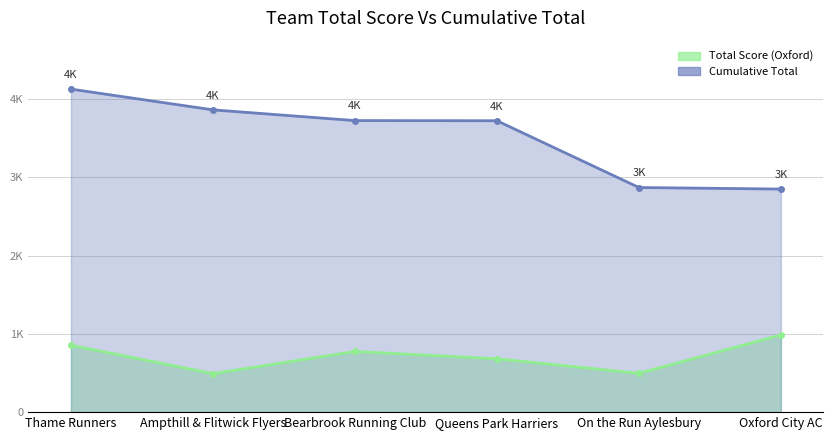

At which label does Cumulative Total reach its peak?

Thame Runners